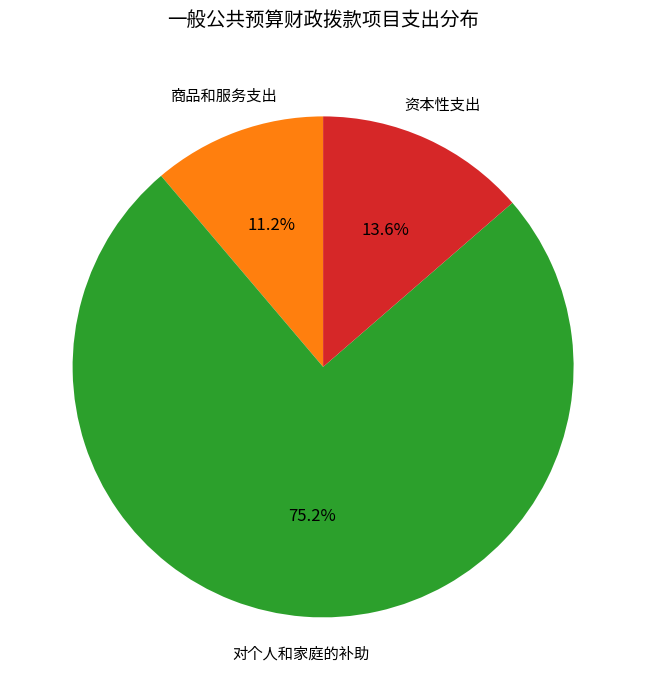

Does any single category account for the majority?

Yes